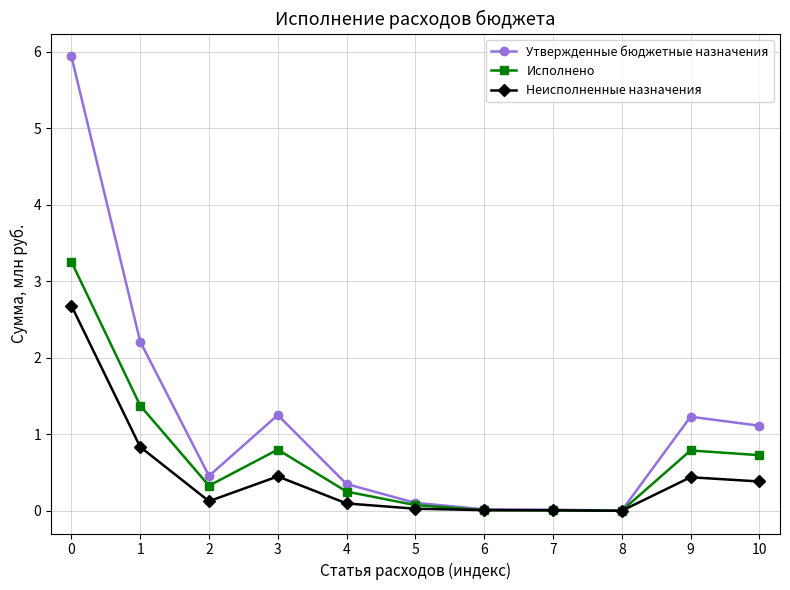

What are all the series names shown in the legend?

Утвержденные бюджетные назначения, Исполнено, Неисполненные назначения